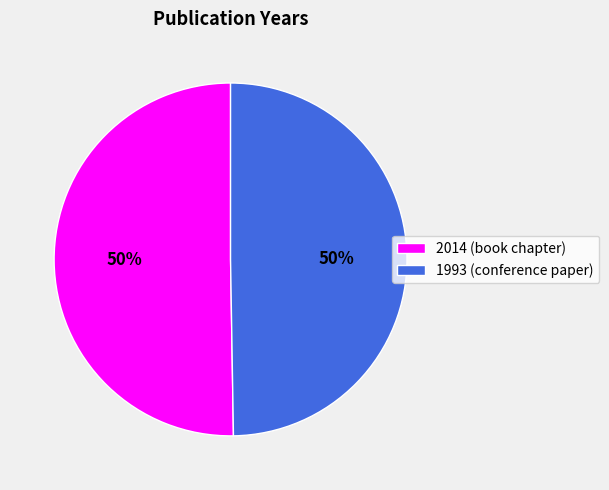

True or false: 2014 (book chapter) accounts for 50% of the total.

True